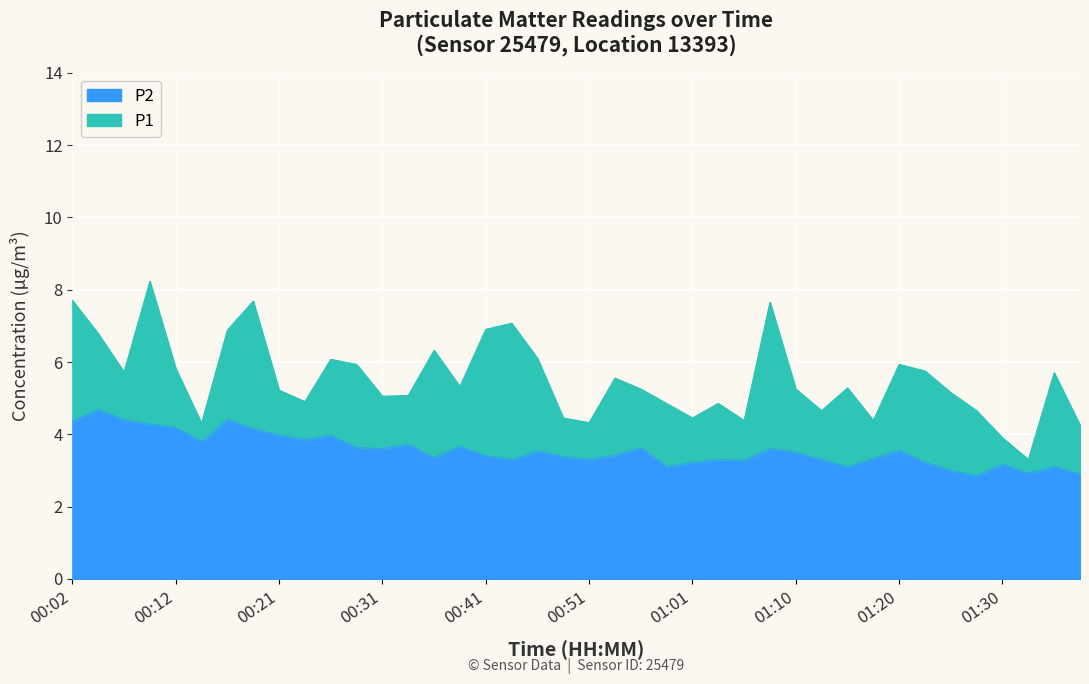

What is the minimum value shown in the chart?

2.9